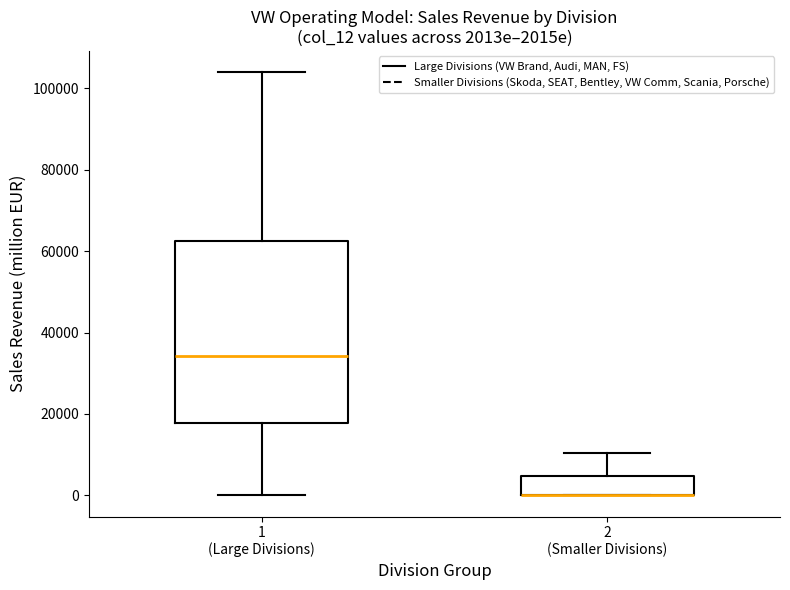

Reading left to right, read every box against the y-axis: the position of its median line, the range the box covers, and the ends of its whiskers. The values are not printed on the chart, so give them approximately, as read against the axis.

1 (Large Divisions): median 34000, box 18000 to 62000, whiskers 0 to 104000
2 (Smaller Divisions): median 0 (drawn on the box's lower edge), box 0 to 4000, whiskers 0 to 10000